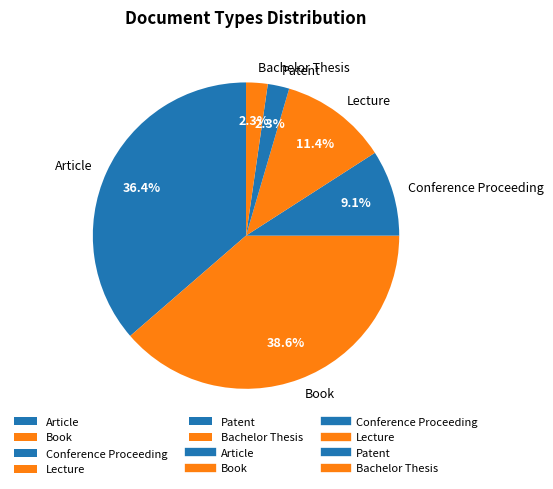

What is the ratio of the value at Book to the value at Conference Proceeding?

4.2